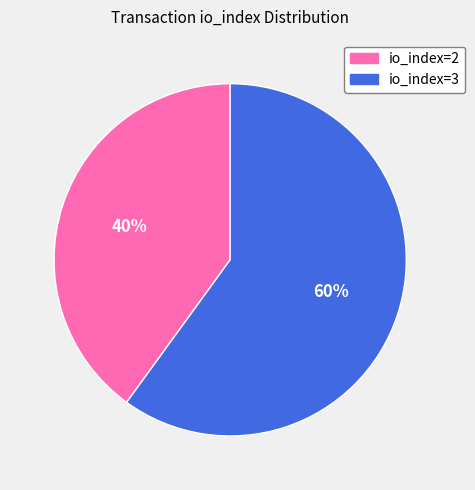

Is the sum of io_index=2 and io_index=3 greater than half?

Yes